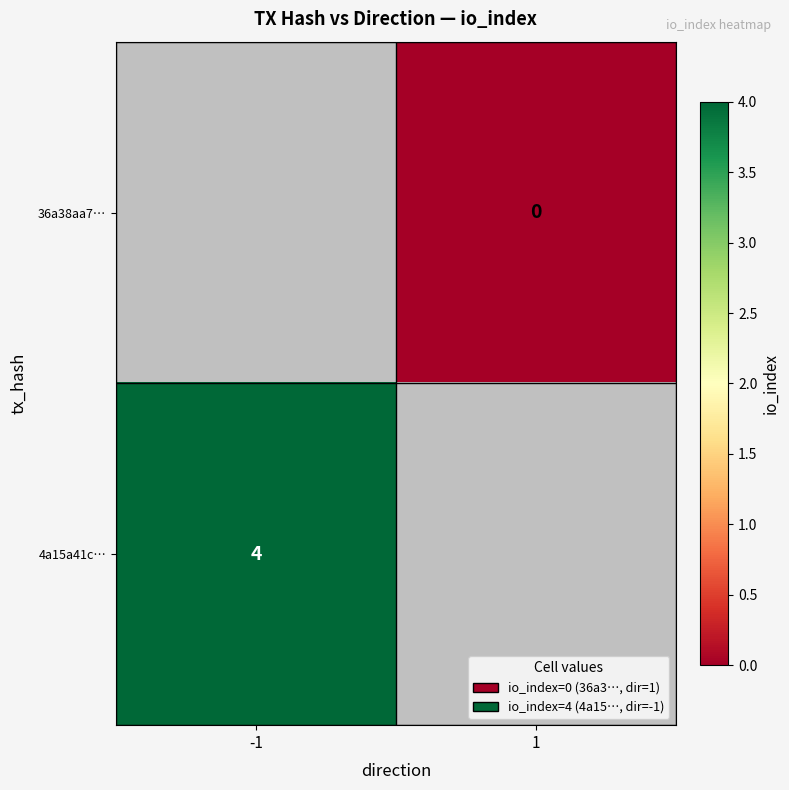

Is the value of 4a15a41c… at -1 greater than the value of 36a38aa7… at 1?

Yes